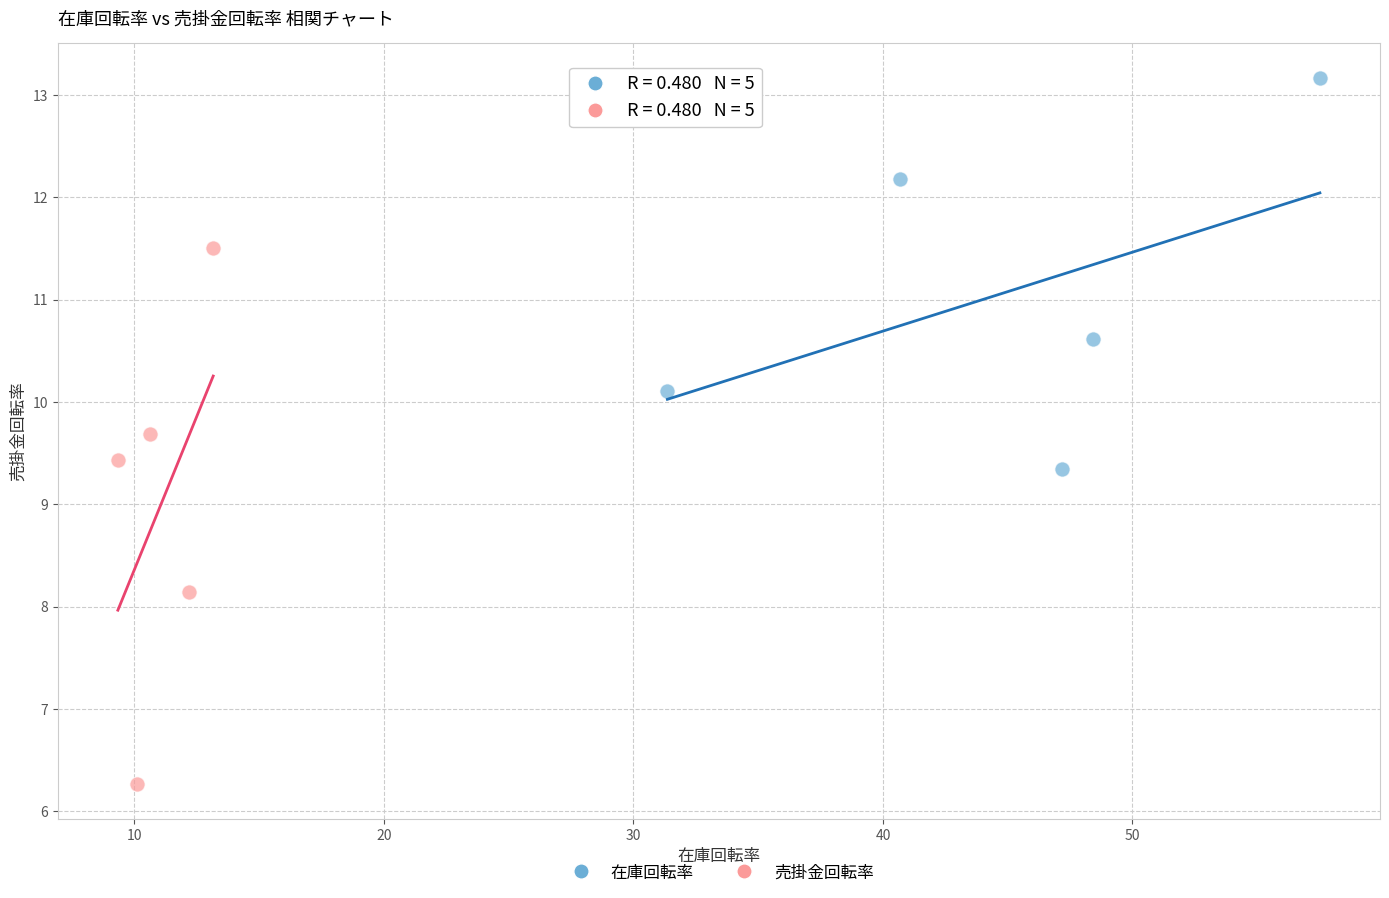

Which series reaches the minimum Y coordinate?

売掛金回転率